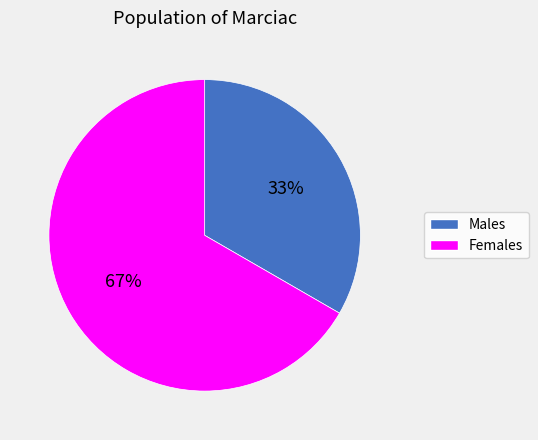

To the nearest percent, what is the average slice percentage?

50%